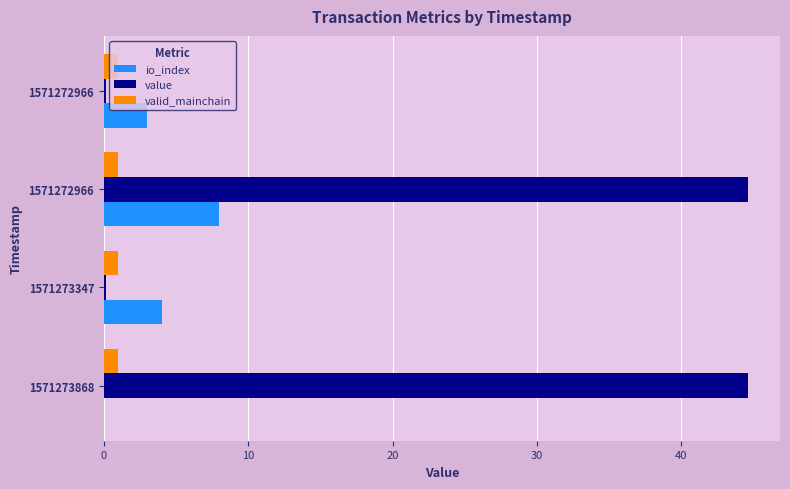

What is the highest value of the value series?

44.6